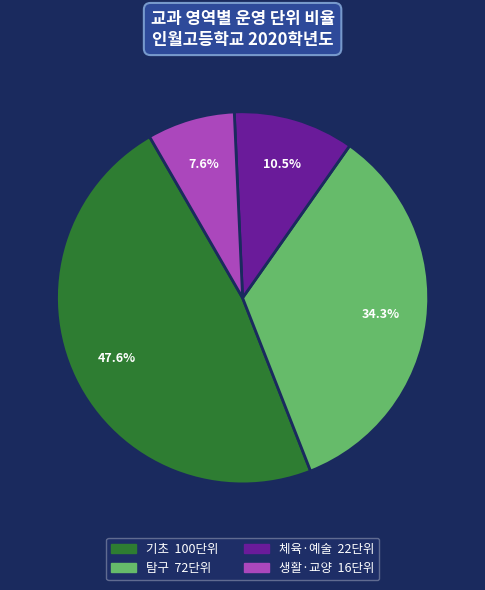

Does any single category account for the majority?

No